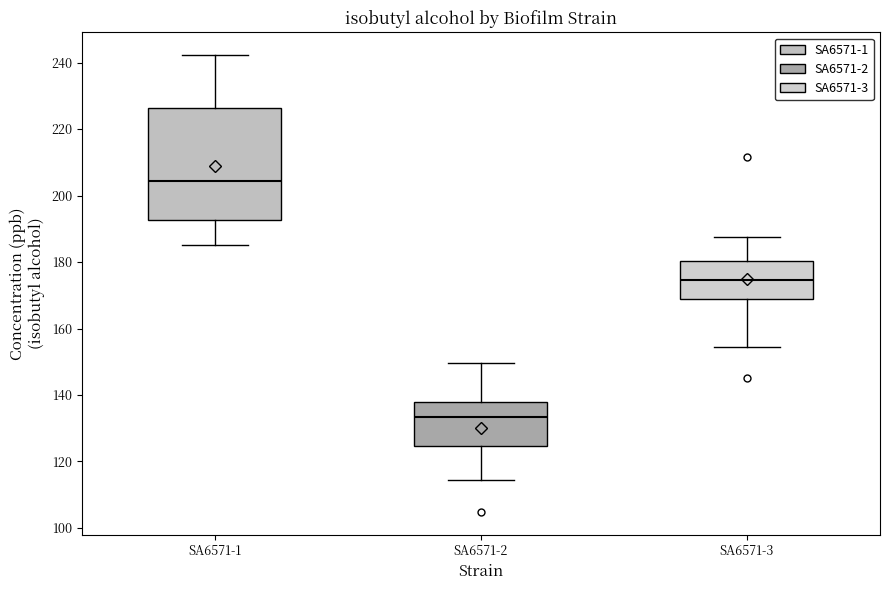

Reading left to right, read every box against the y-axis: the position of its median line, the range the box covers, and the ends of its whiskers. The values are not printed on the chart, so give them approximately, as read against the axis.

SA6571-1: median 204, box 192 to 226, whiskers 184 to 242
SA6571-2: median 134, box 124 to 138, whiskers 114 to 150
SA6571-3: median 174, box 168 to 180, whiskers 154 to 188